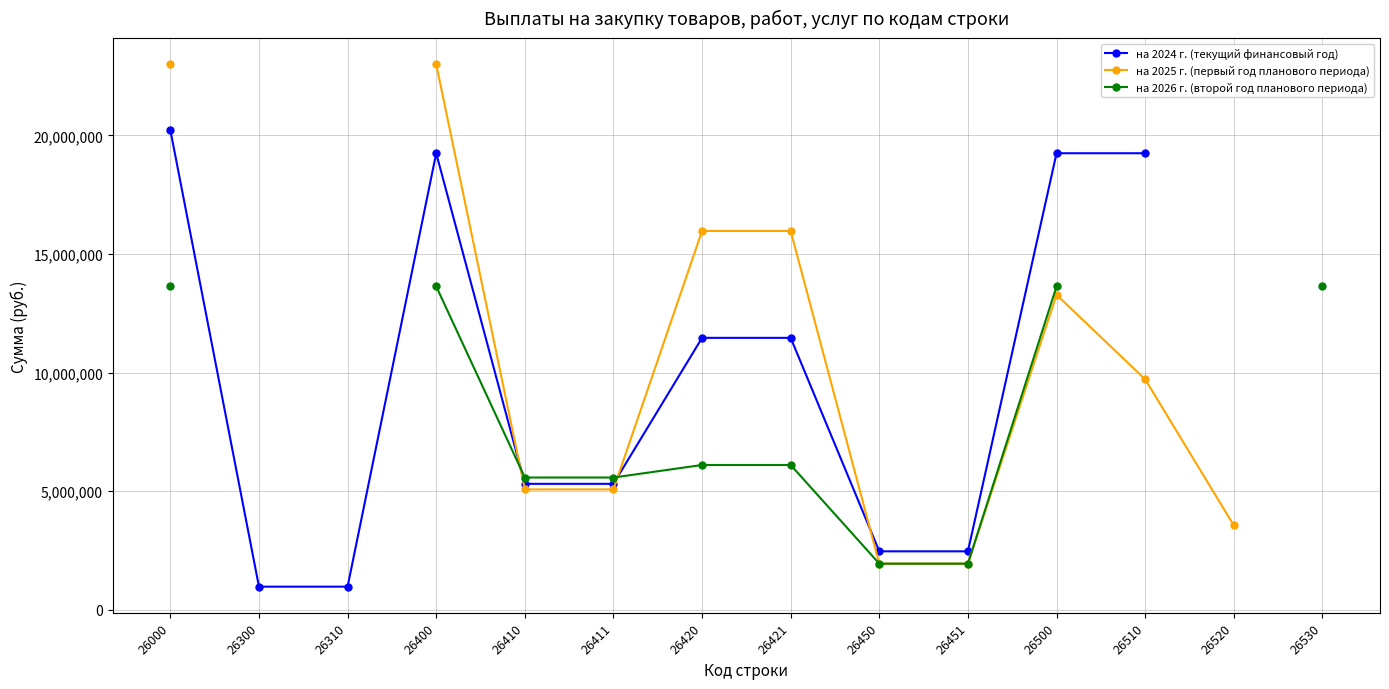

What is the value of the на 2025 г. (первый год планового периода) point at the 10th from the left?

1948375.0